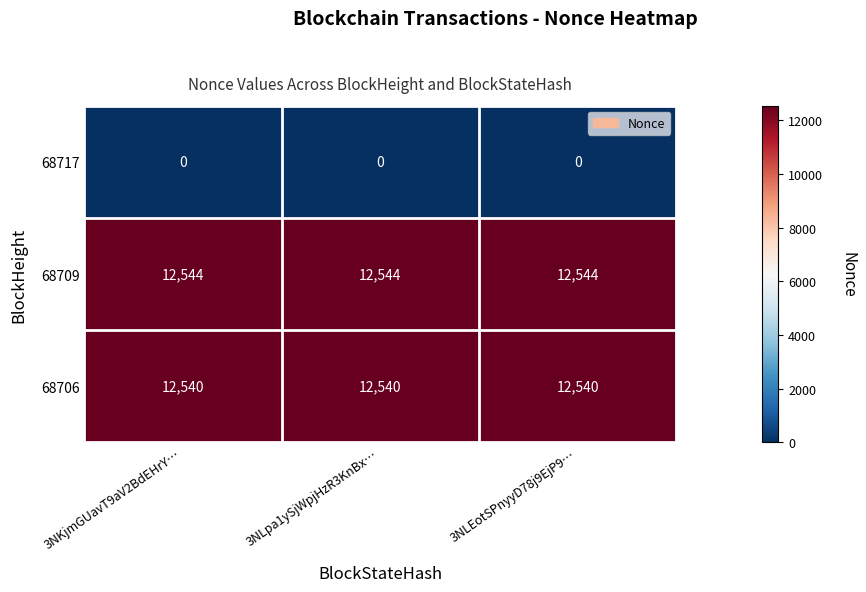

Is it true that 68709 equals 20094 at 3NKjmGUavT9aV2BdEHrY…?

False